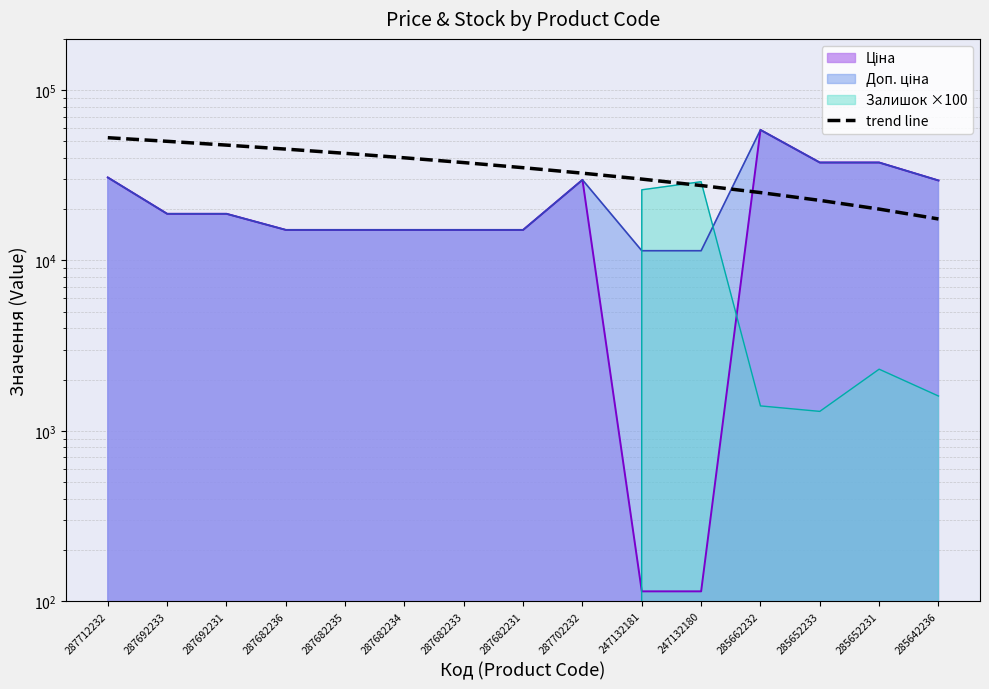

How many data points does each series have?

15